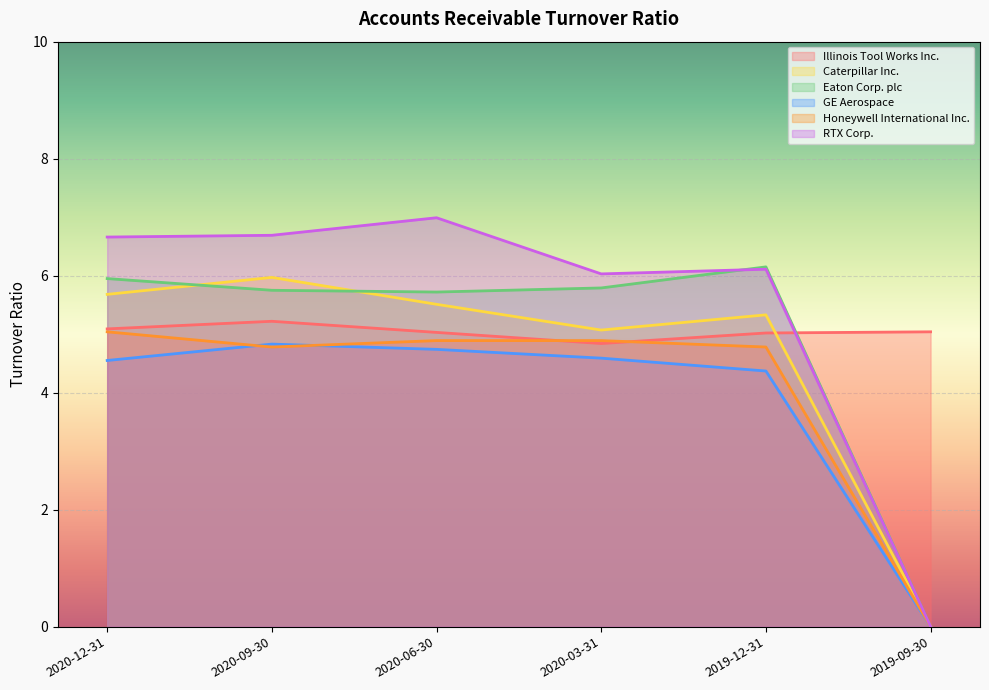

Does the chart display data point markers on the line(s)?

No